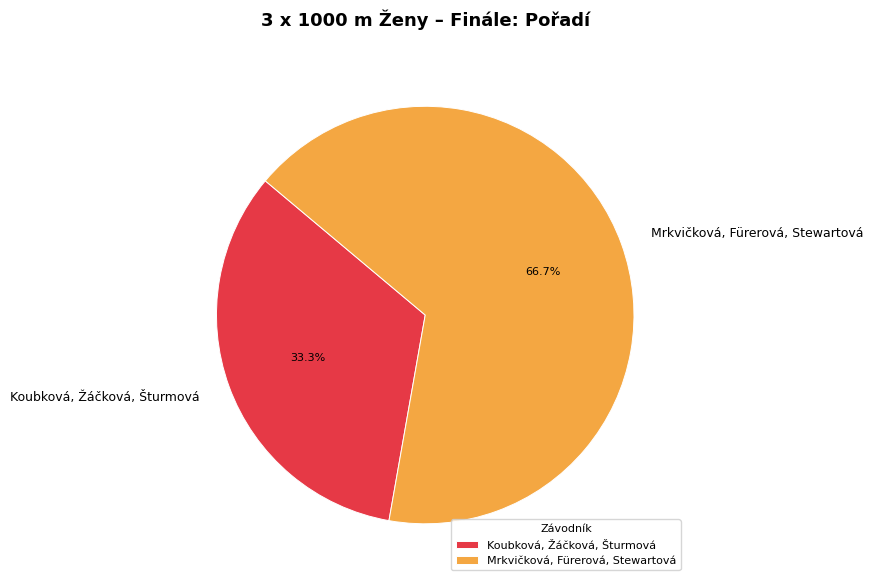

True or false: Mrkvičková, Fürerová, Stewartová accounts for 67% of the total.

True